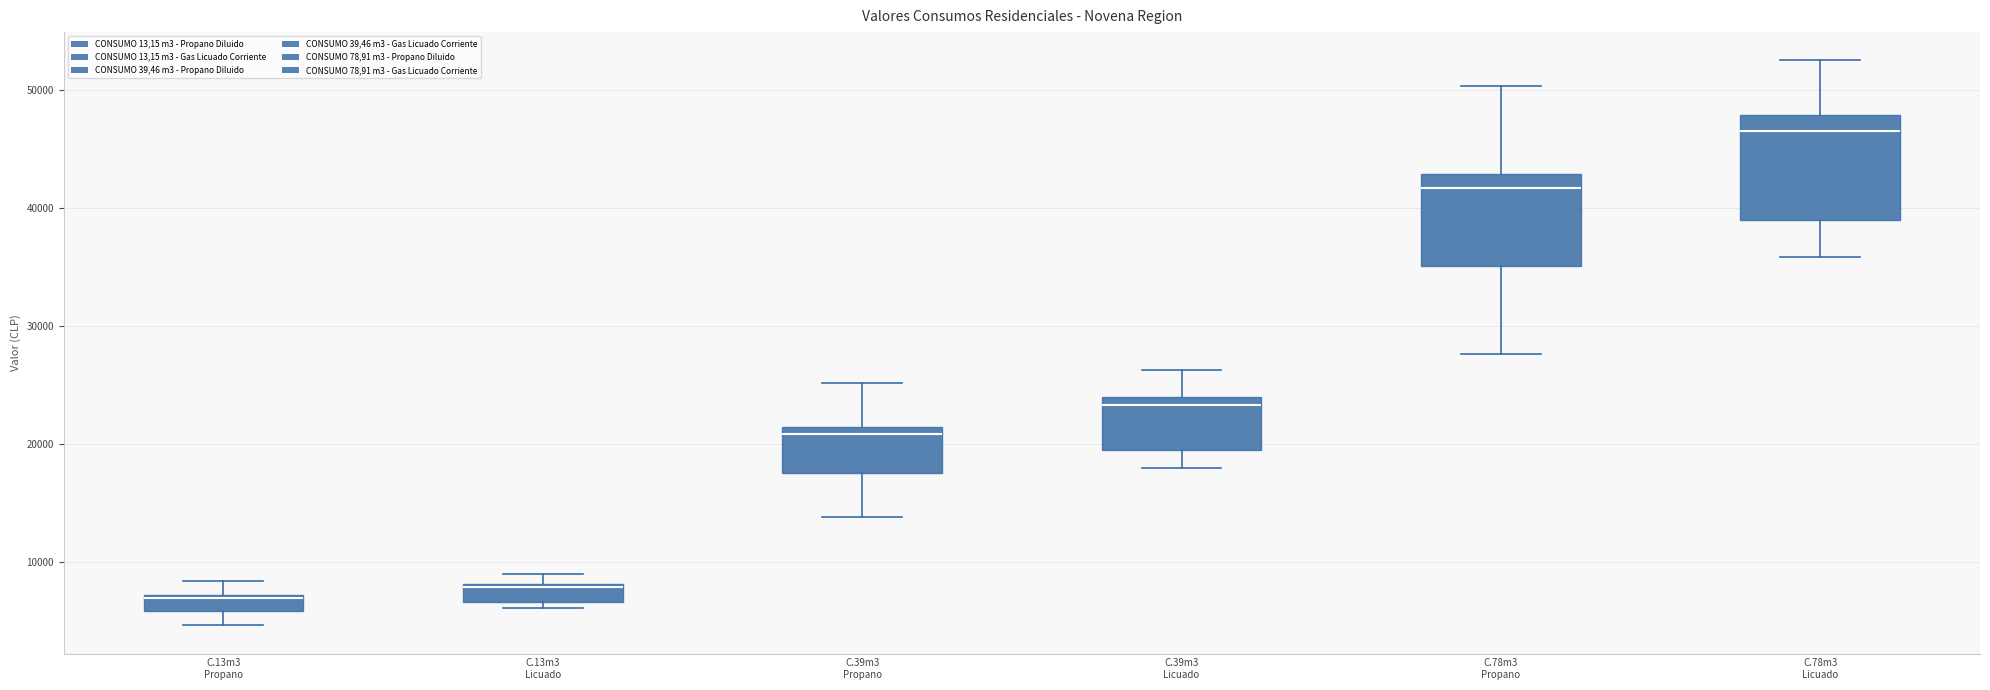

Where is the upper edge of the box for C.78m3 Licuado on the y-axis? The values are not printed on the chart, so give them approximately, as read against the axis.

48000